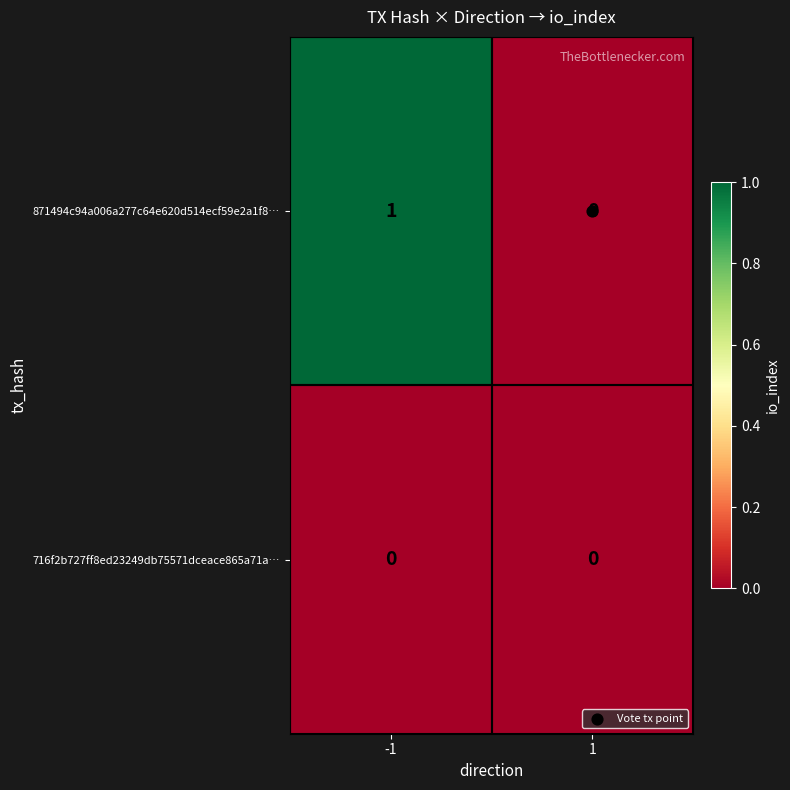

The value of 716f2b727ff8ed23249db75571dceace865a71a… at 1 is 0. True or false?

True